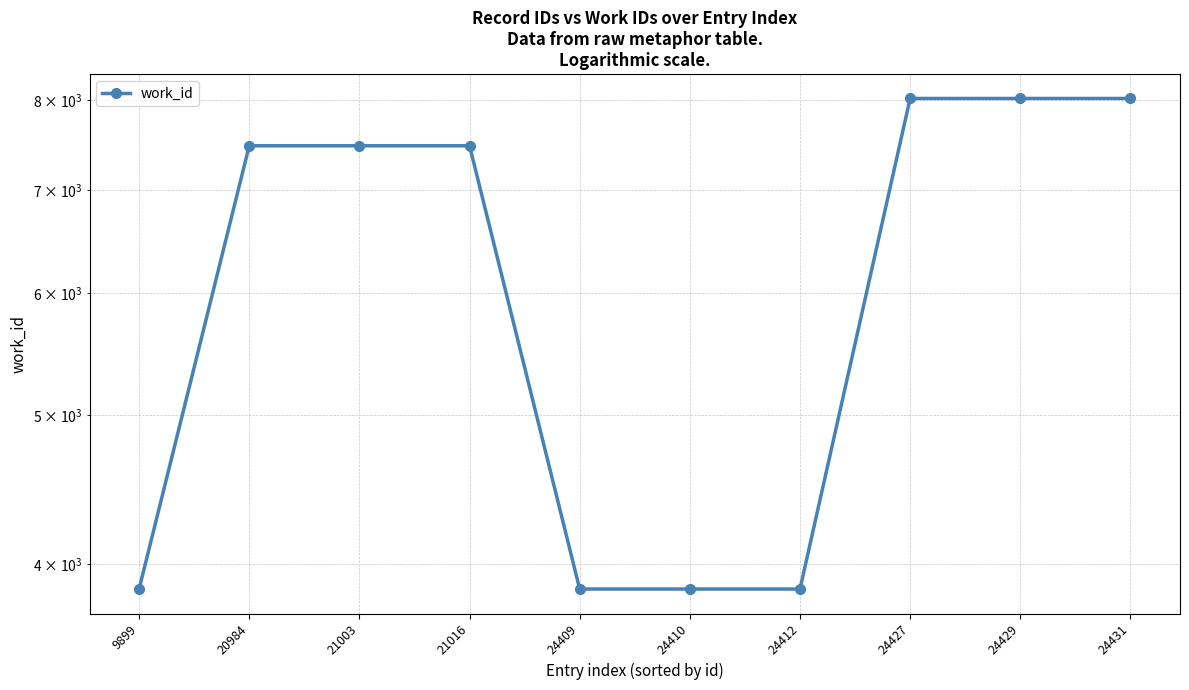

Count the values in the range 3853 to 8024.

10